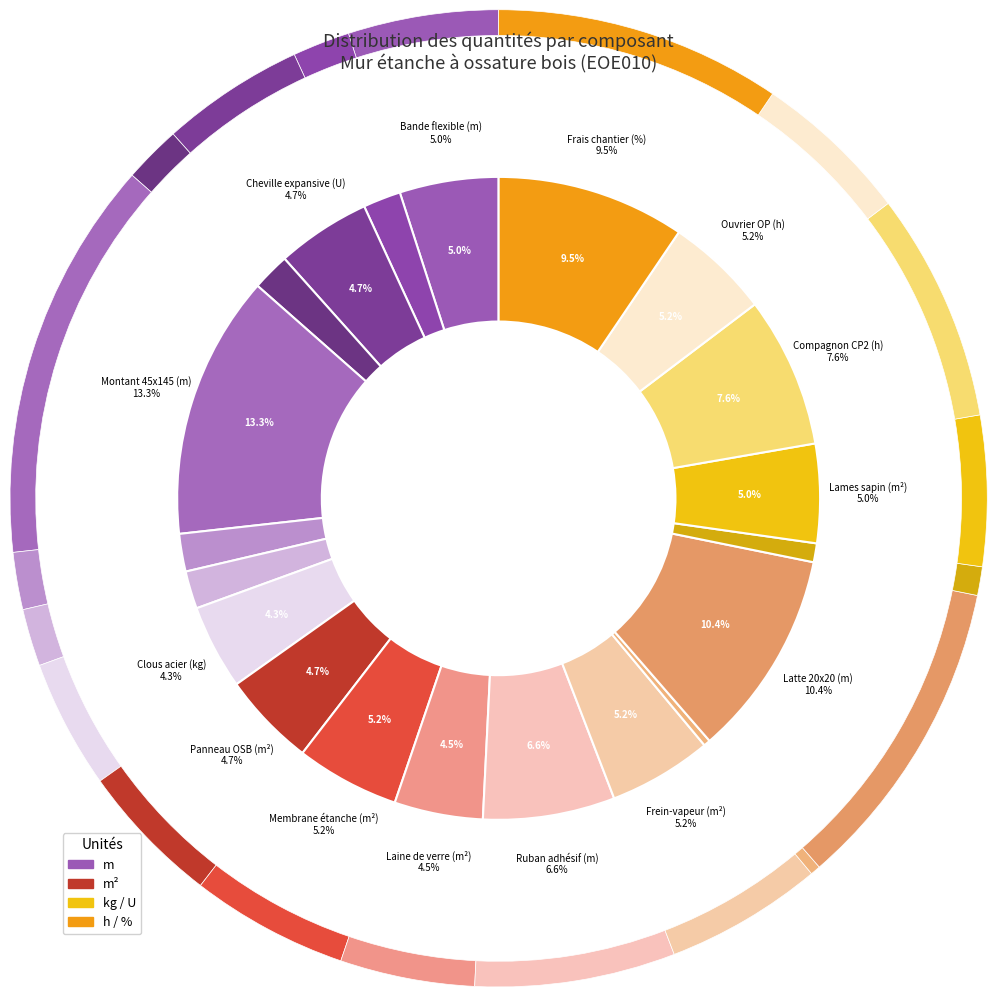

Between Traverse haute (m) and Lames sapin (m²), which is larger?

Lames sapin (m²)